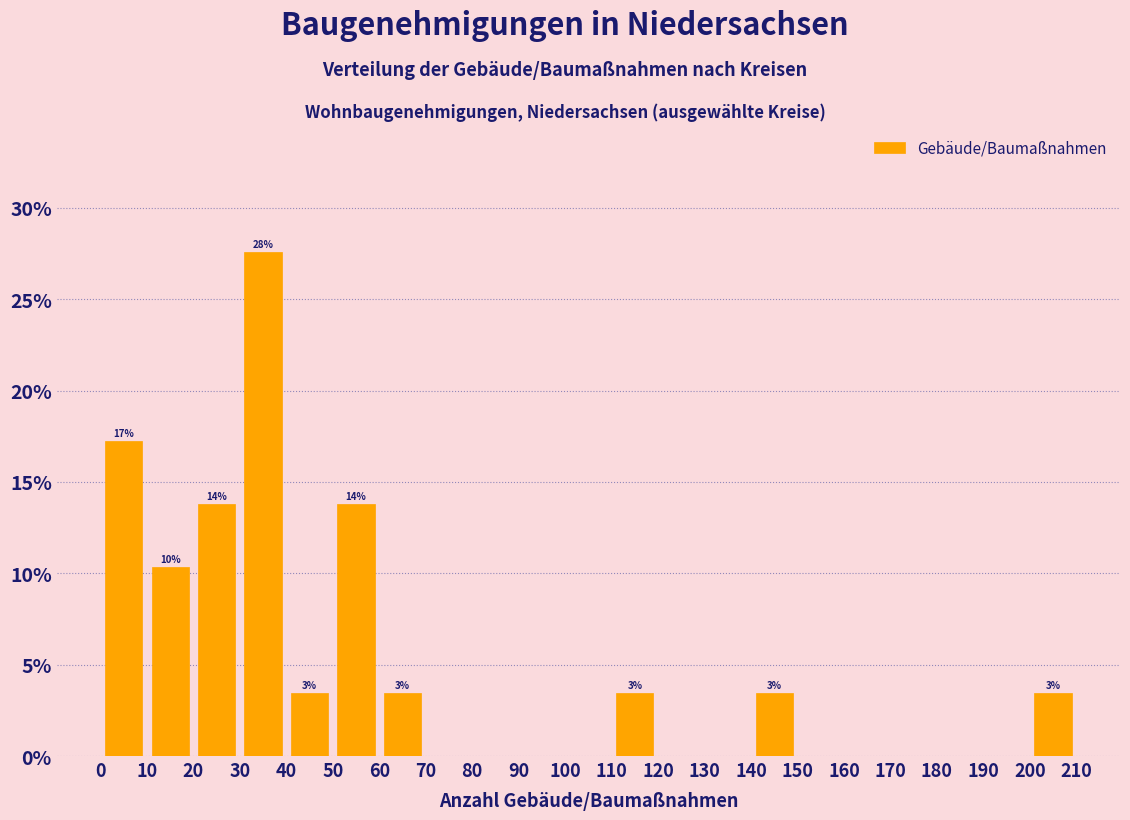

Over which range of the x-axis is the bar tallest?

30 to 40